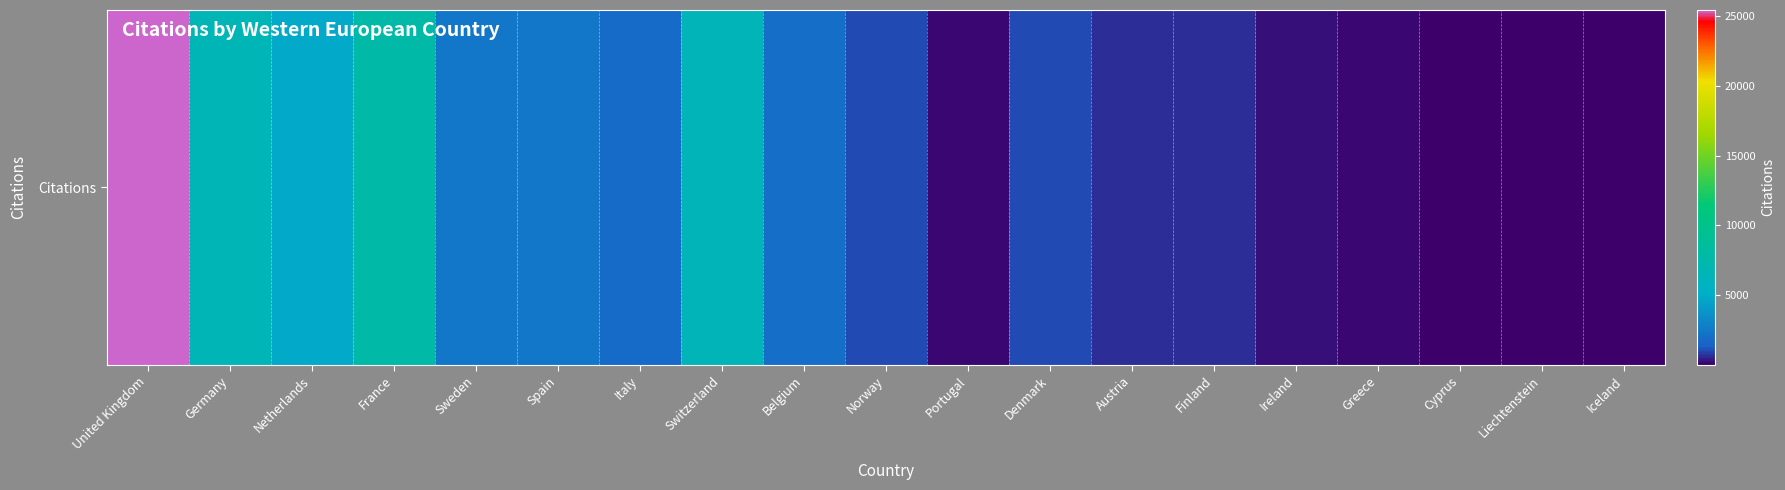

What is the change in value from France to Portugal?

-7505